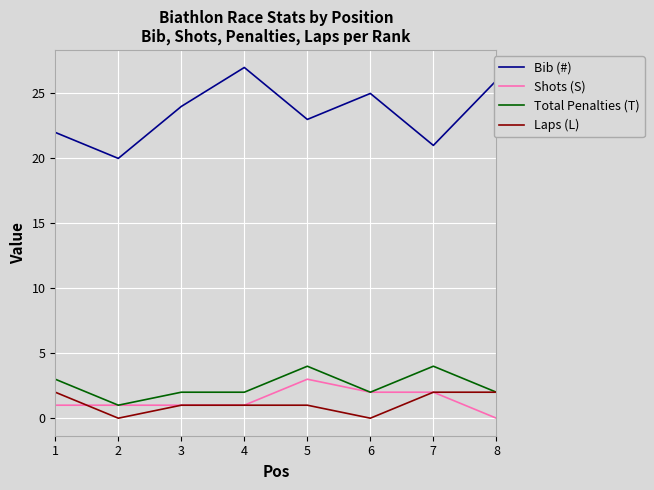

How many positive values does the Shots (S) series have?

7